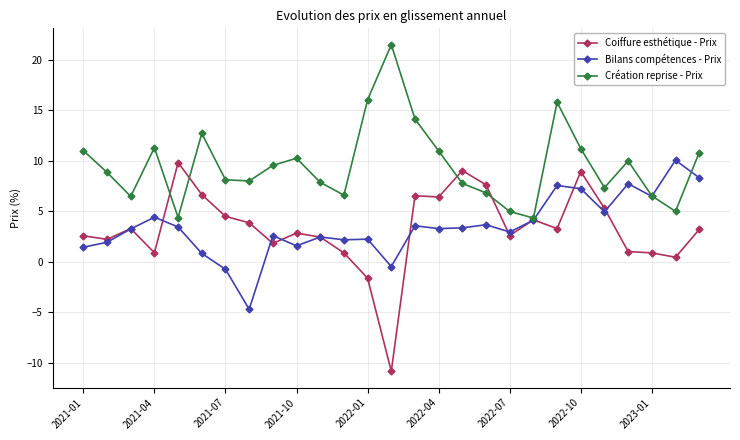

What is the difference between the maximum and second lowest values in the Coiffure esthétique - Prix series?

11.5